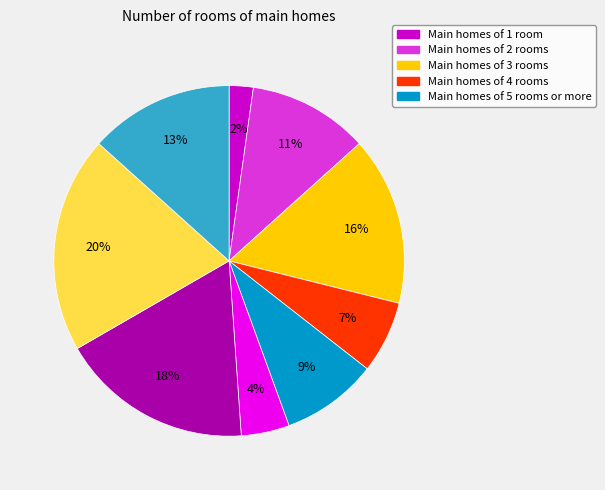

Does any single category account for the majority?

No